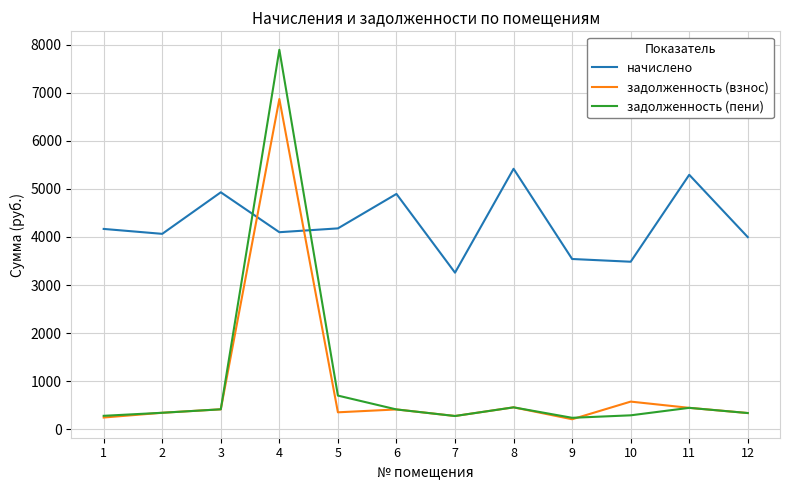

Where do начислено and задолженность (взнос) first cross each other?

3 and 4